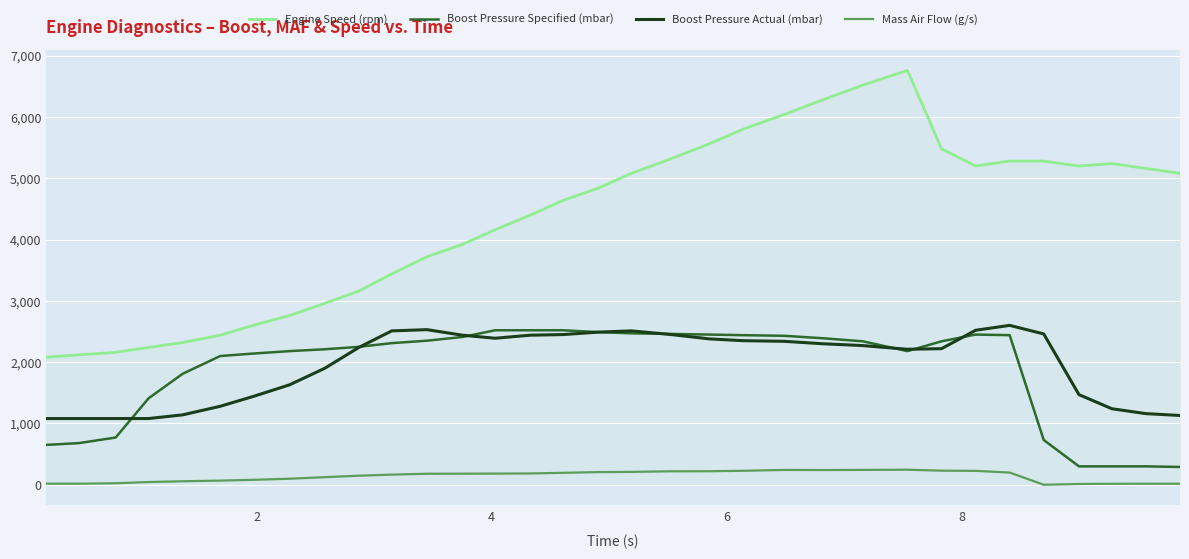

Which series has the largest range (max minus min)?

Engine Speed (rpm)